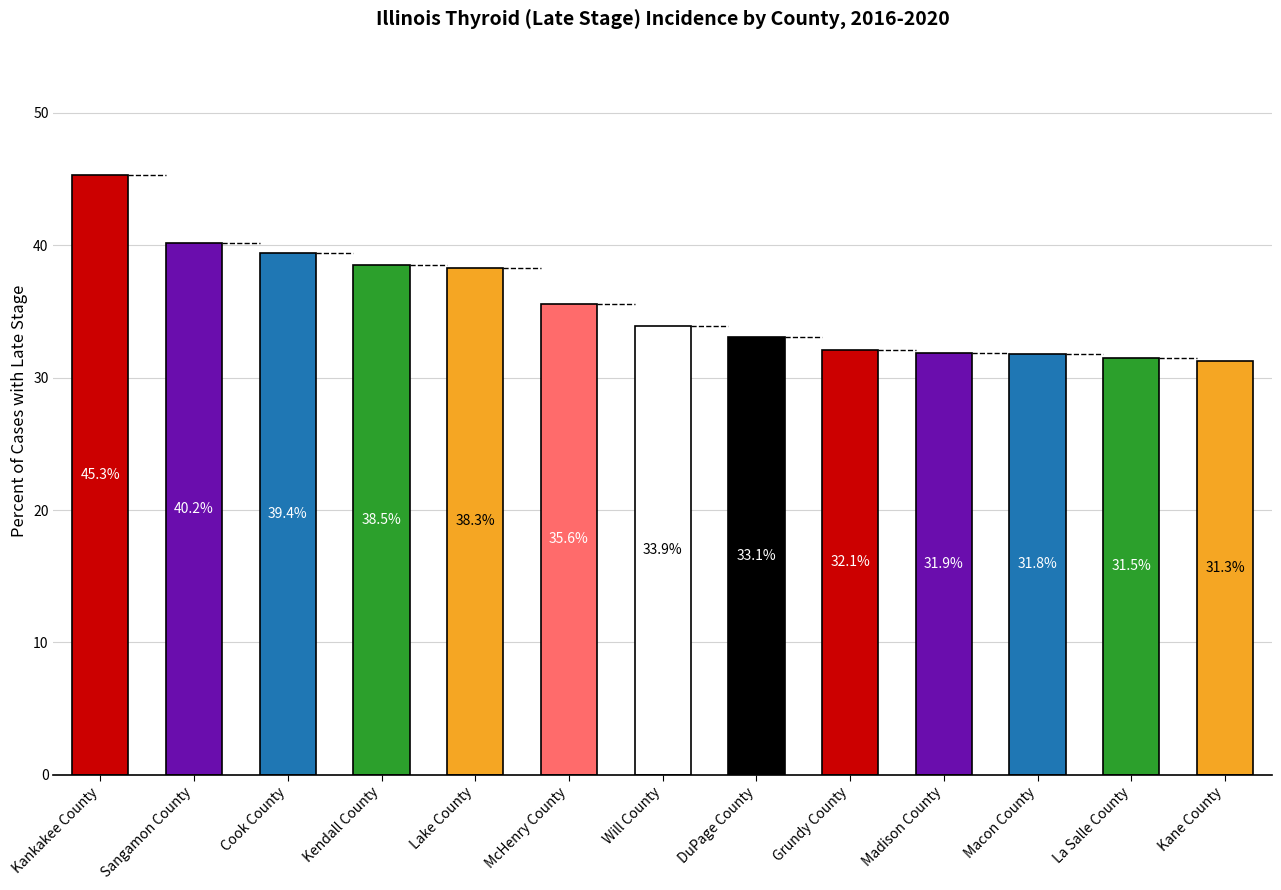

Which label corresponds to the largest value in the chart?

Kankakee County